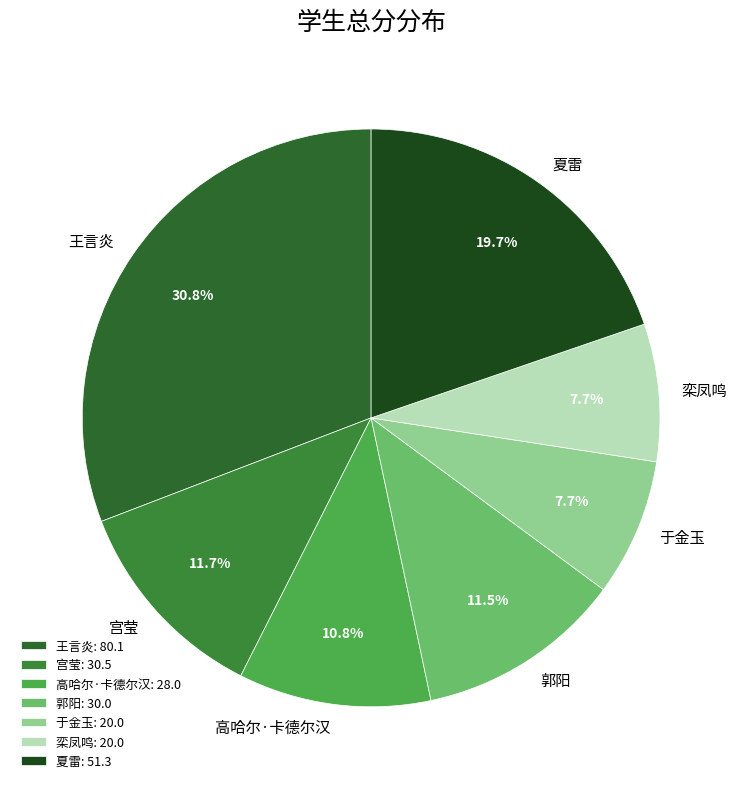

How many segments does this pie chart have?

7